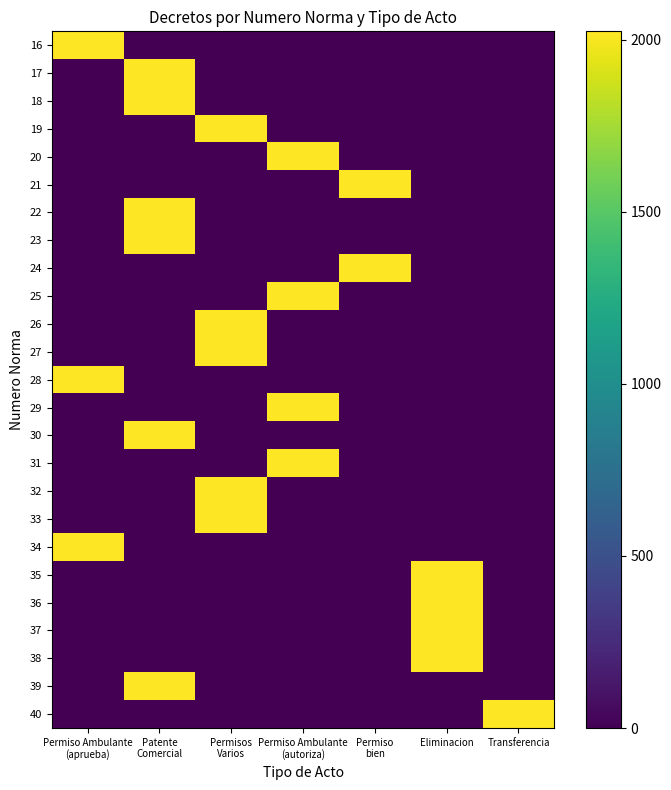

Which series has the largest total across all categories?

16